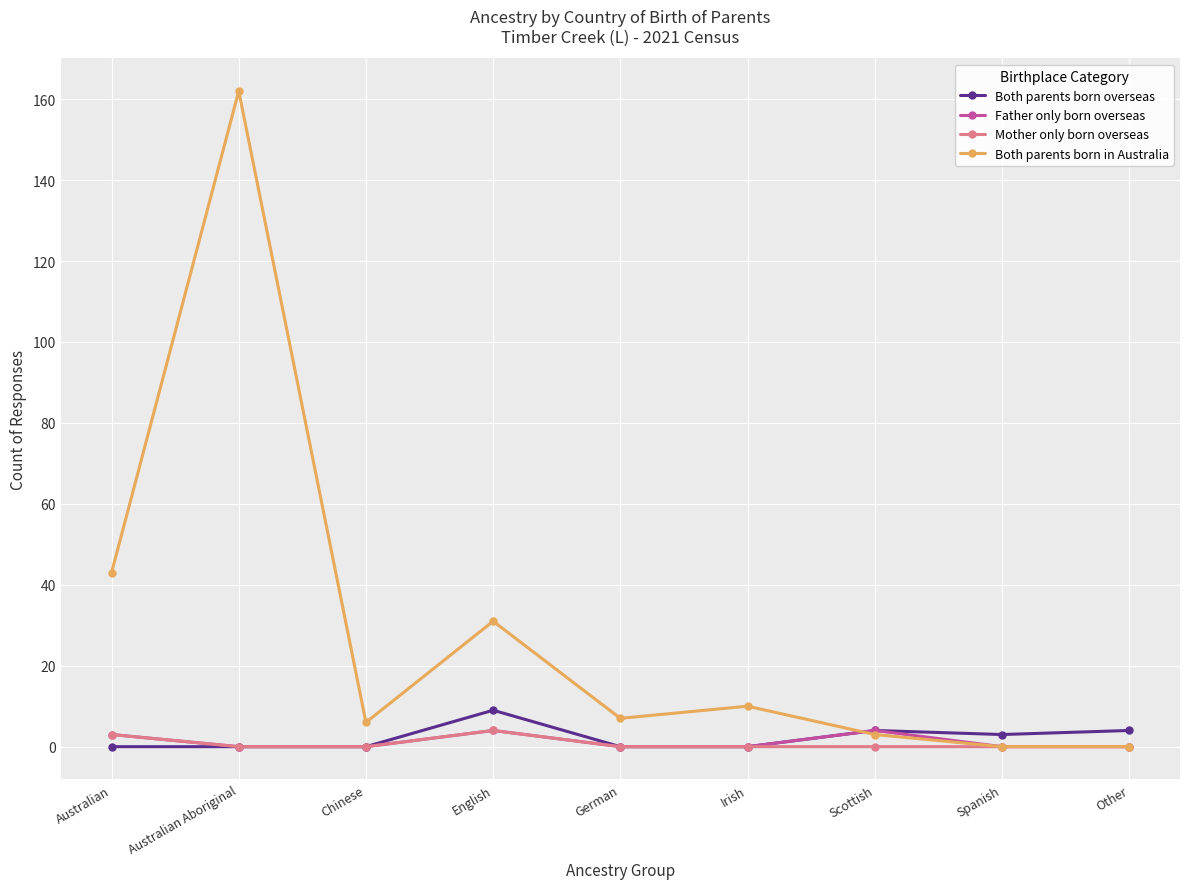

Is it true that Mother only born overseas equals 0 at Other?

True